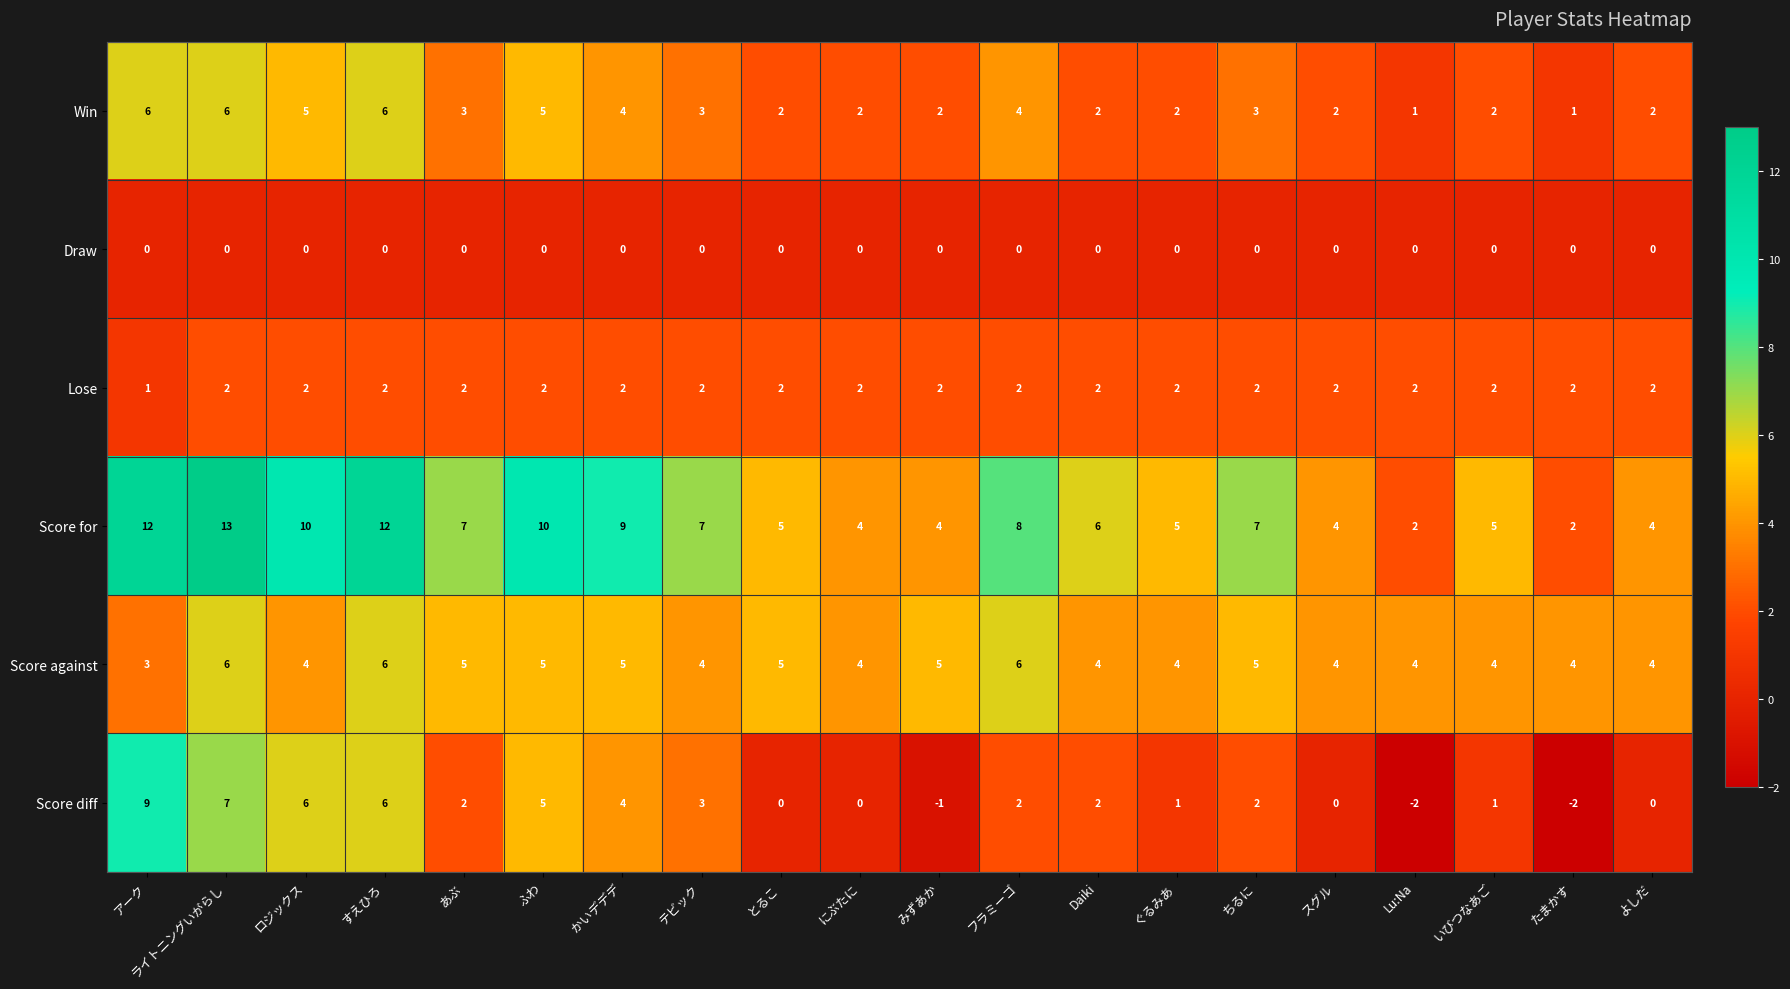

What is the difference between the maximum and minimum values in the Win series?

5